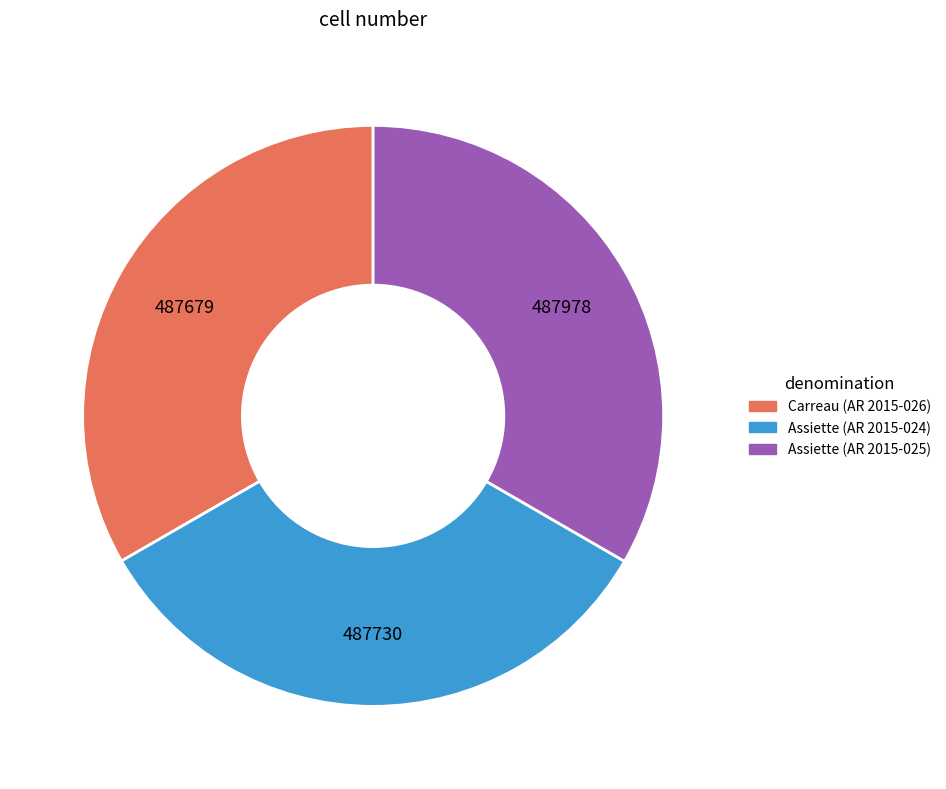

Does Assiette (AR 2015-024) account for over 50% of the chart?

No